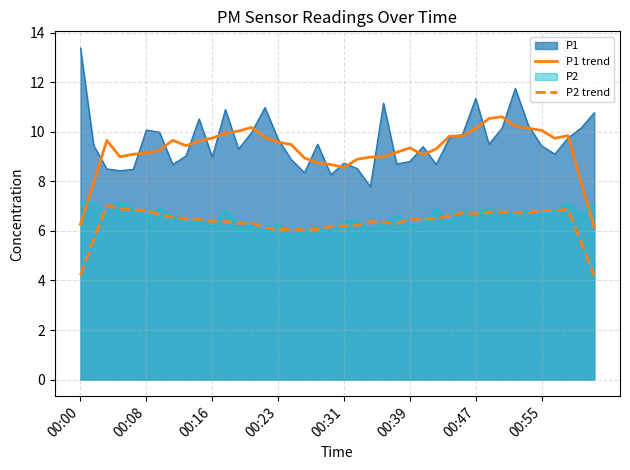

The value of P2 trend at 00:55 is 9.8. True or false?

False